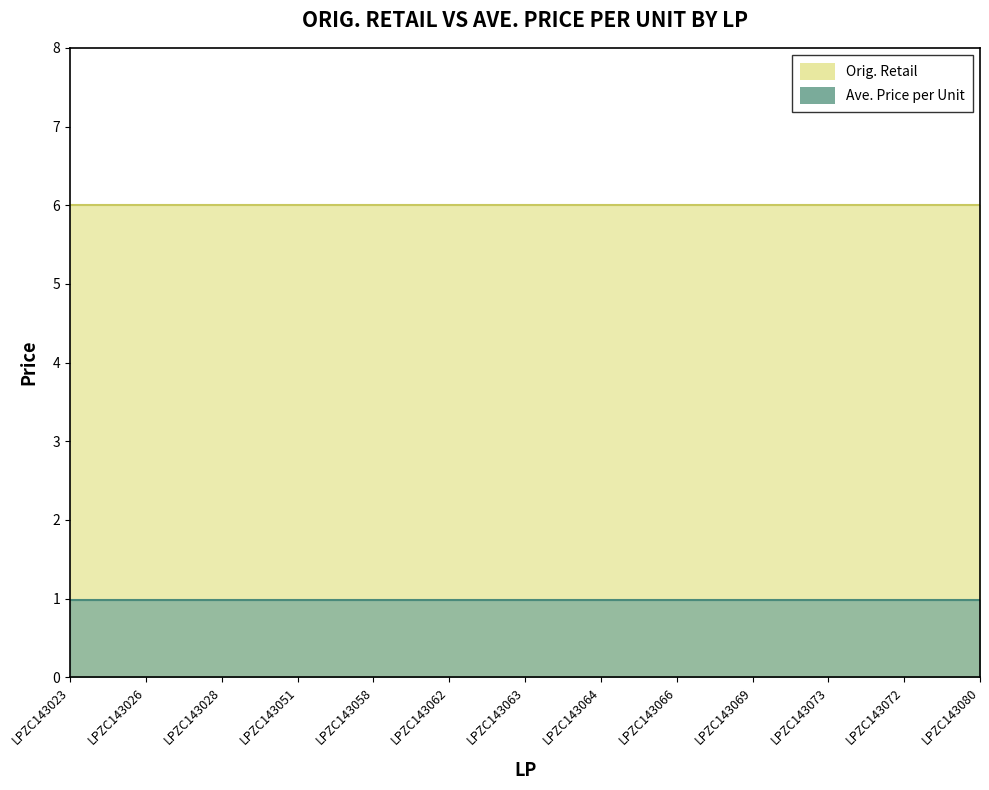

True or false: Ave. Price per Unit has more than 1 points higher than both neighbors.

False